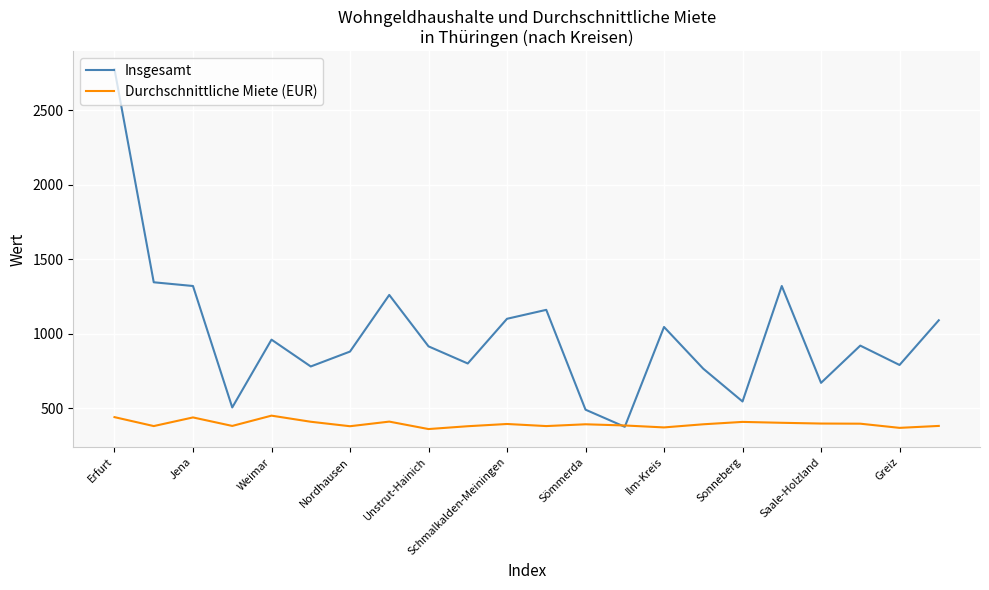

What is the lowest value of the Durchschnittliche Miete (EUR) series?

360